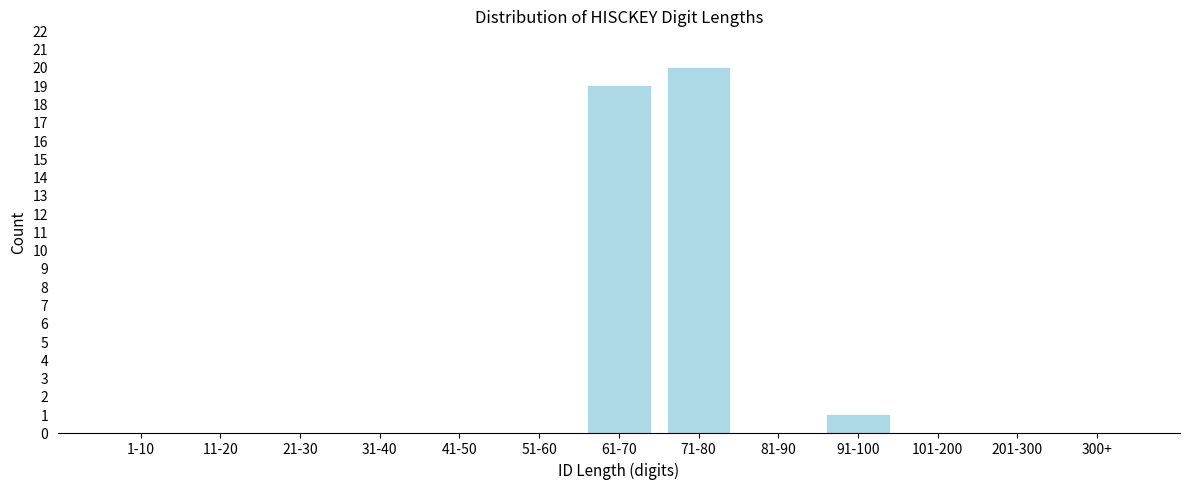

Reading left to right, list all the values displayed in this chart.

1-10=0	11-20=0	21-30=0	31-40=0	41-50=0	51-60=0	61-70=19	71-80=20	81-90=0	91-100=1	101-200=0	201-300=0	300+=0